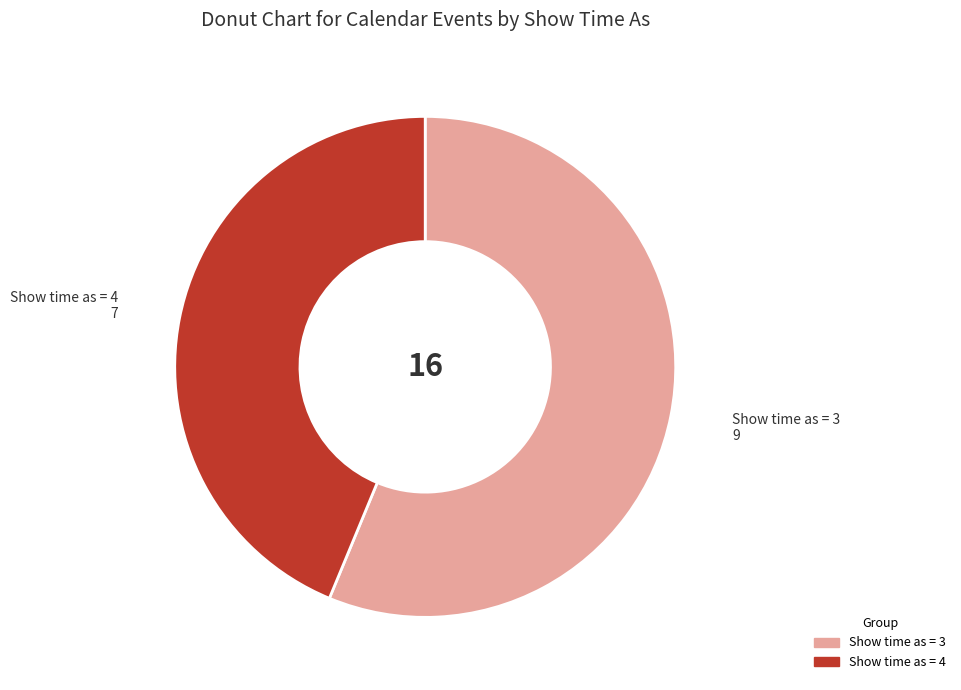

Is there a majority slice in this chart?

Yes